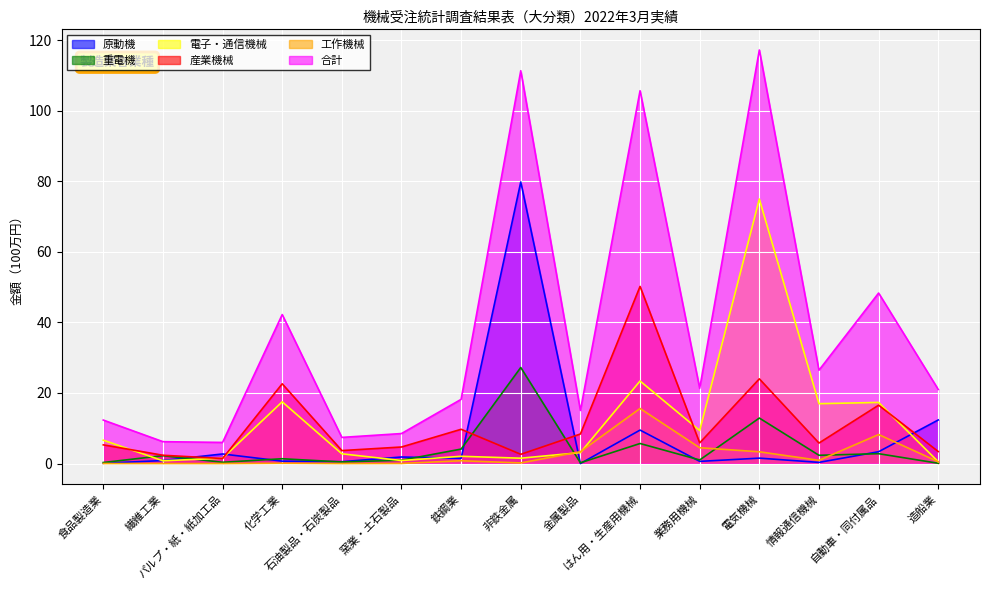

Which series has the largest total across all categories?

合計